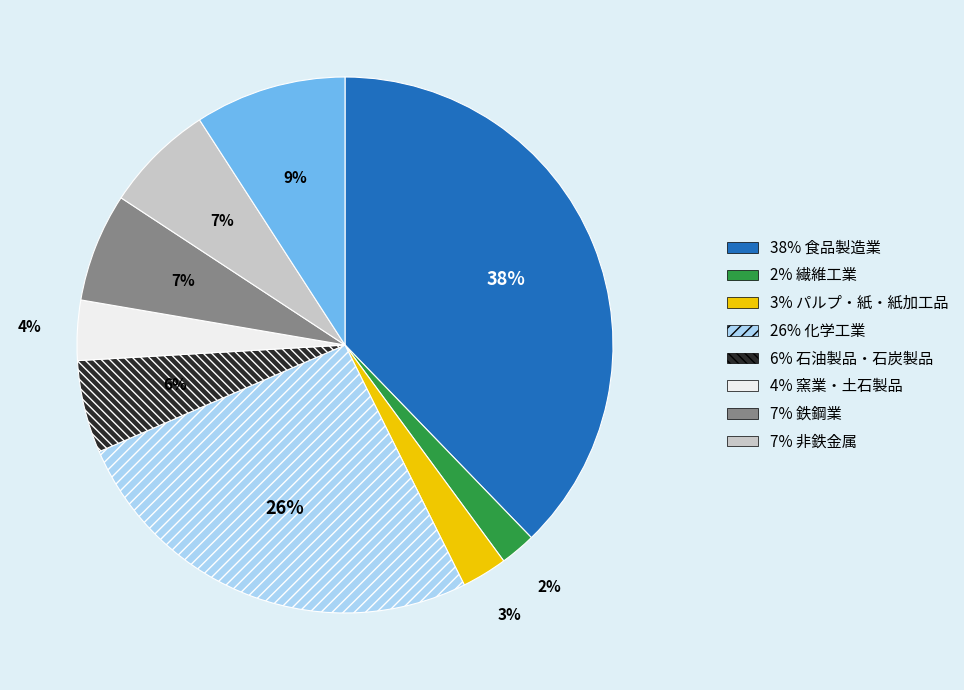

Does any single category account for the majority?

No